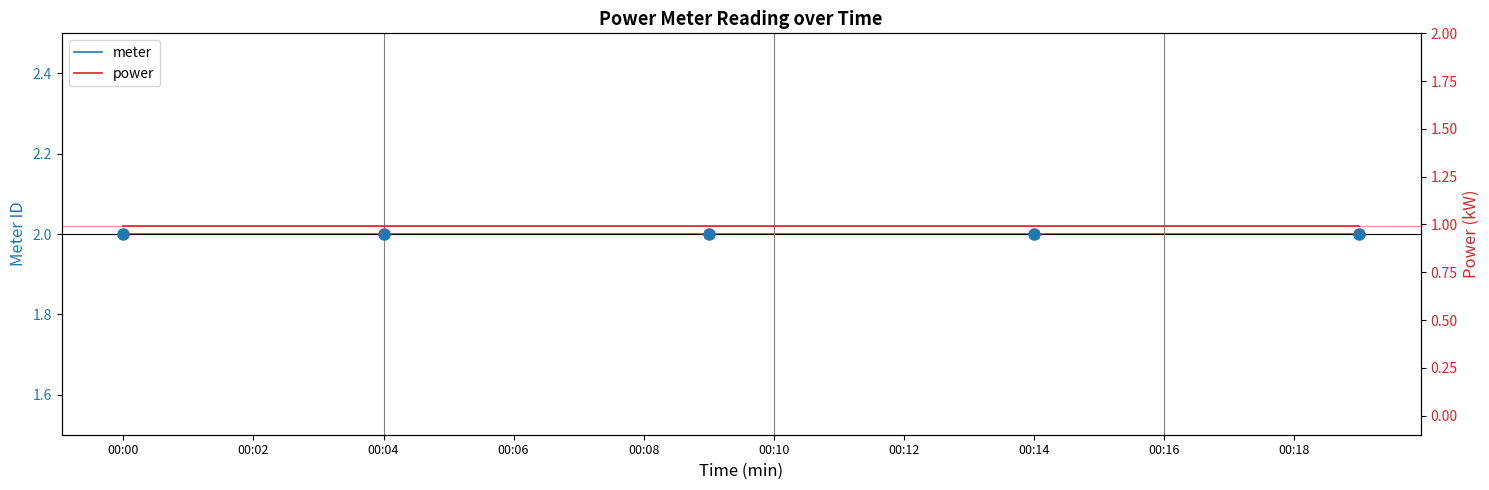

What are all the series names shown in the legend?

meter, power